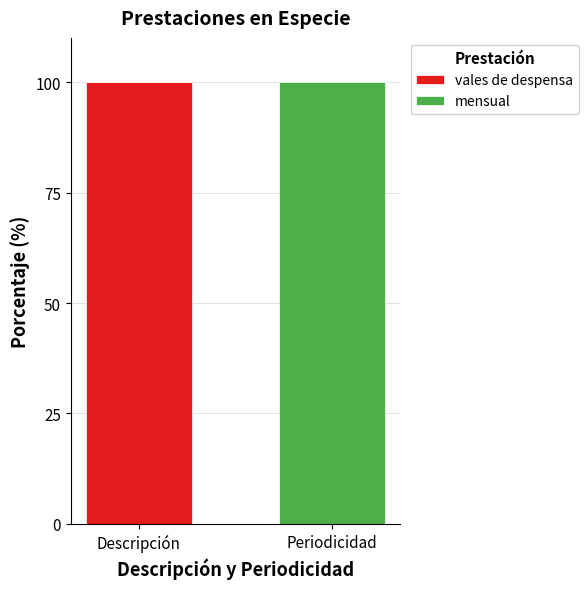

What is the maximum value for vales de despensa?

100